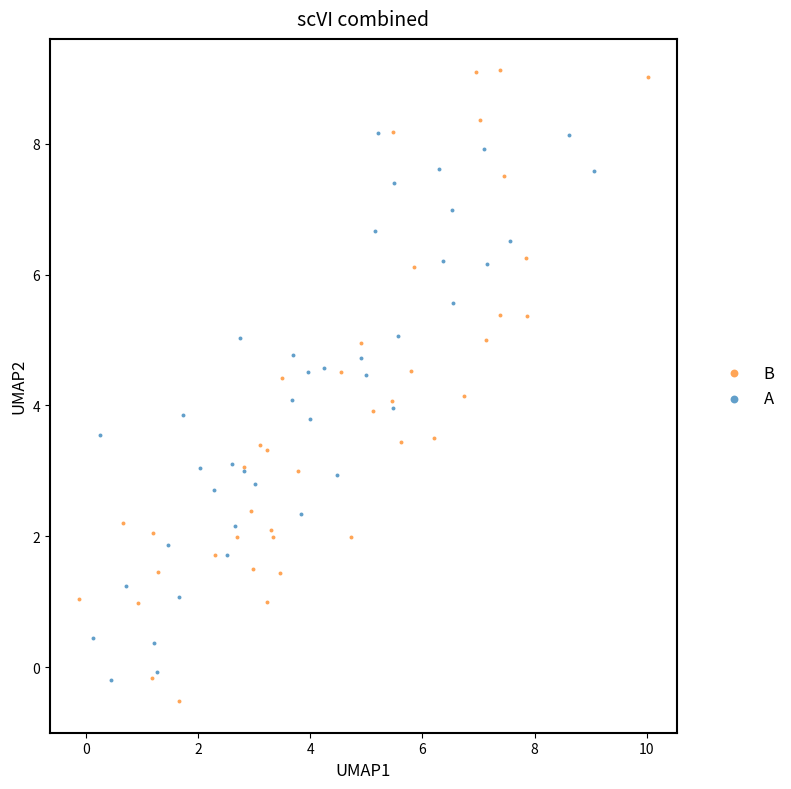

Which series has the widest spread of Y values?

B